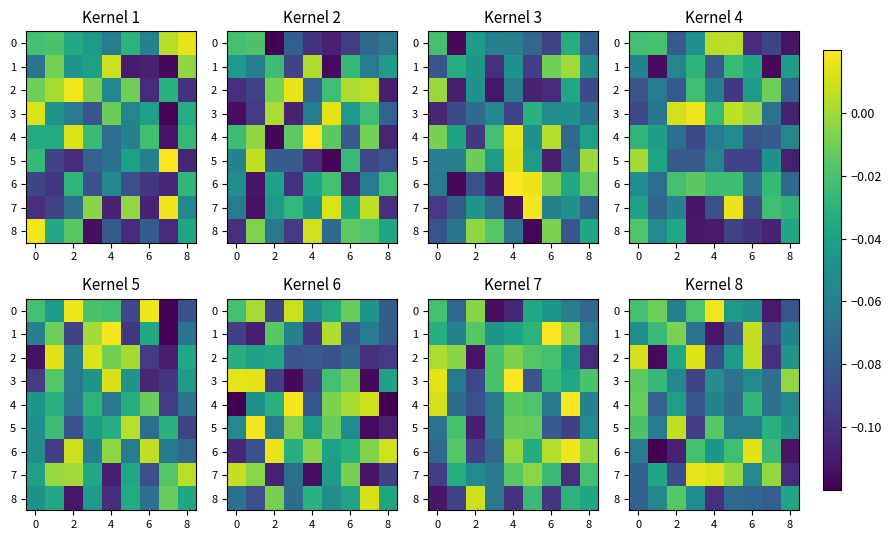

What is the spread (max minus min) of values at 2?

0.1